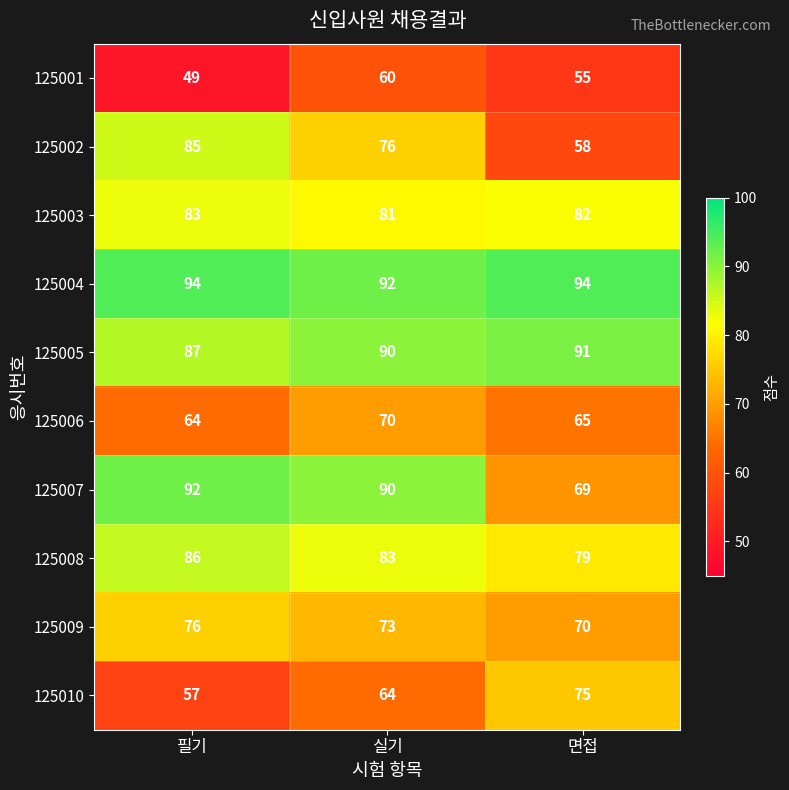

What is the minimum value shown in the chart?

49